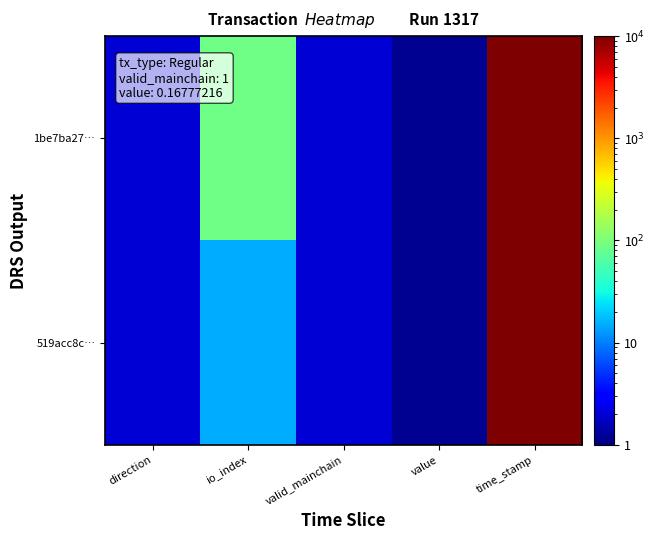

What is the minimum value shown in the chart?

1.2